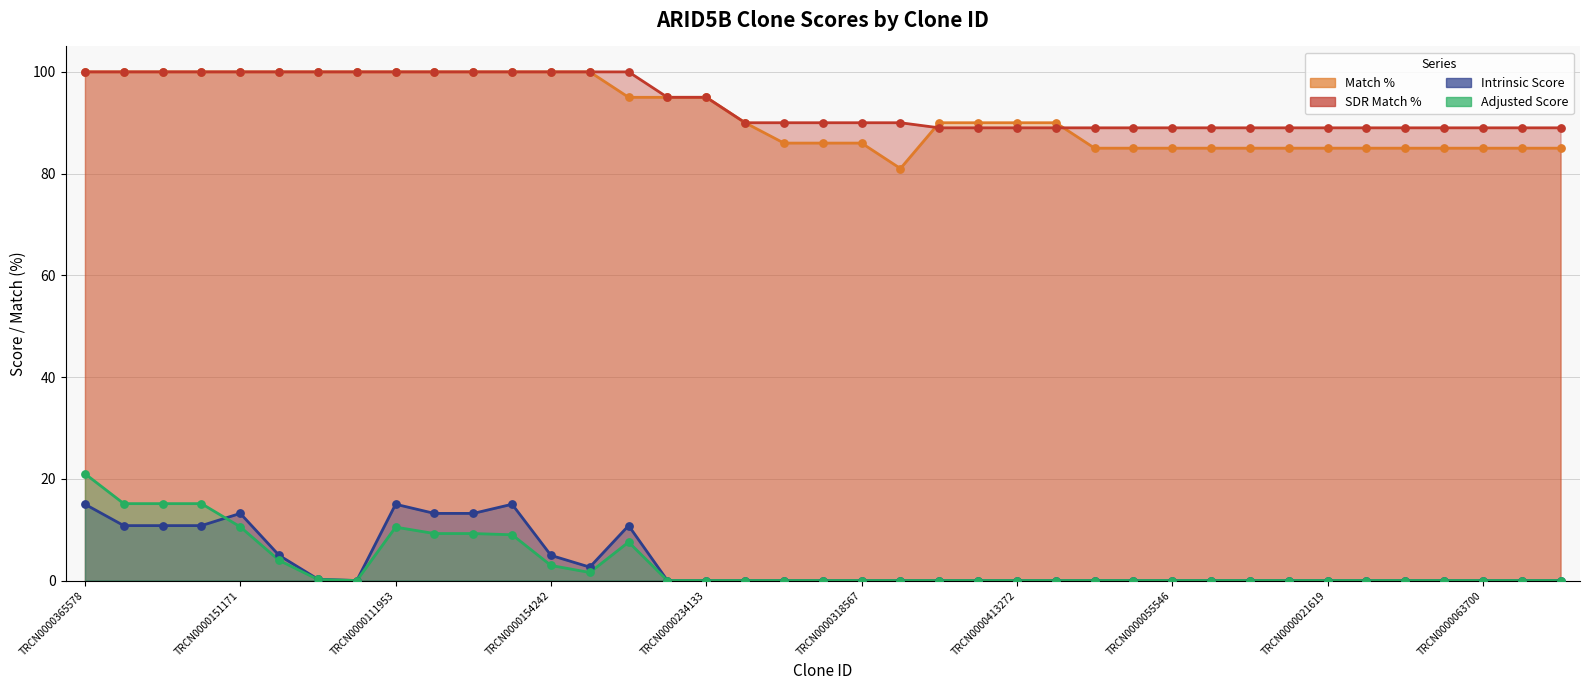

What is the total value across all series at TRCN0000152535?

208.9